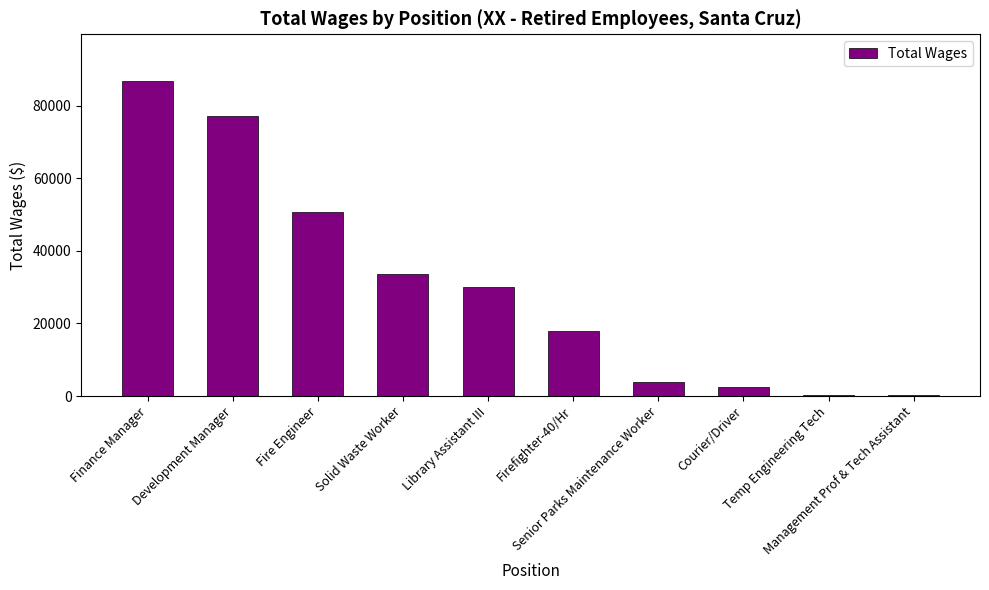

What is the average value?

30281